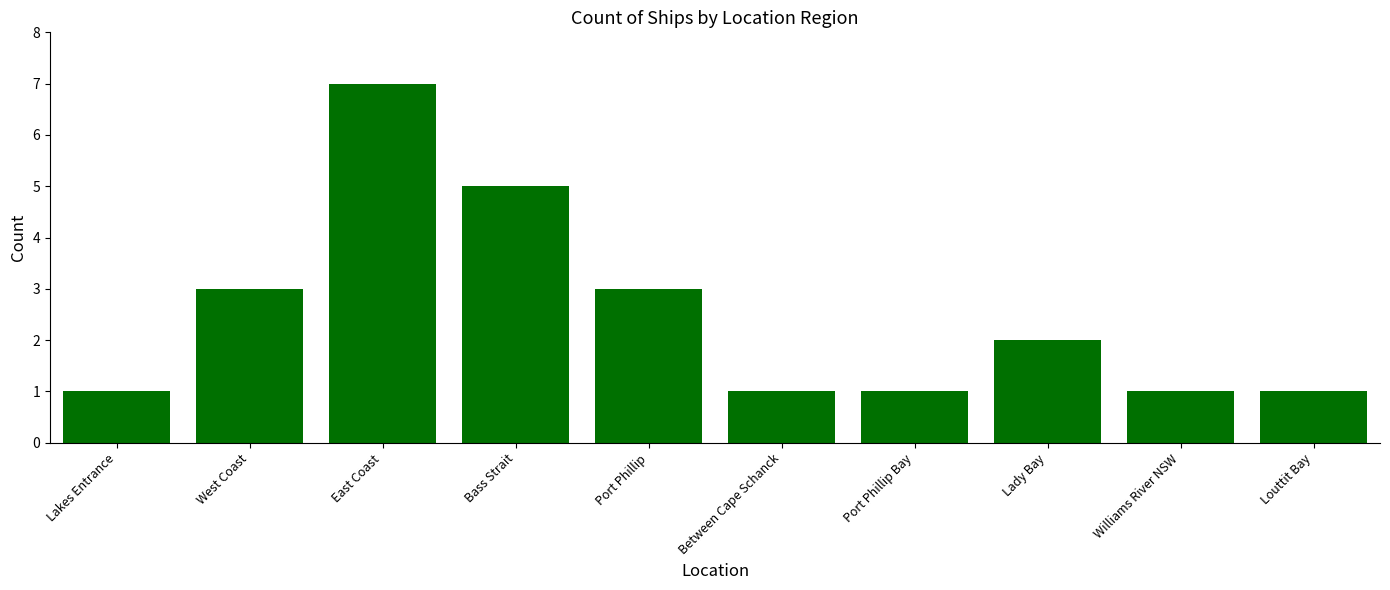

Is it true that the value at Lady Bay is 1?

False